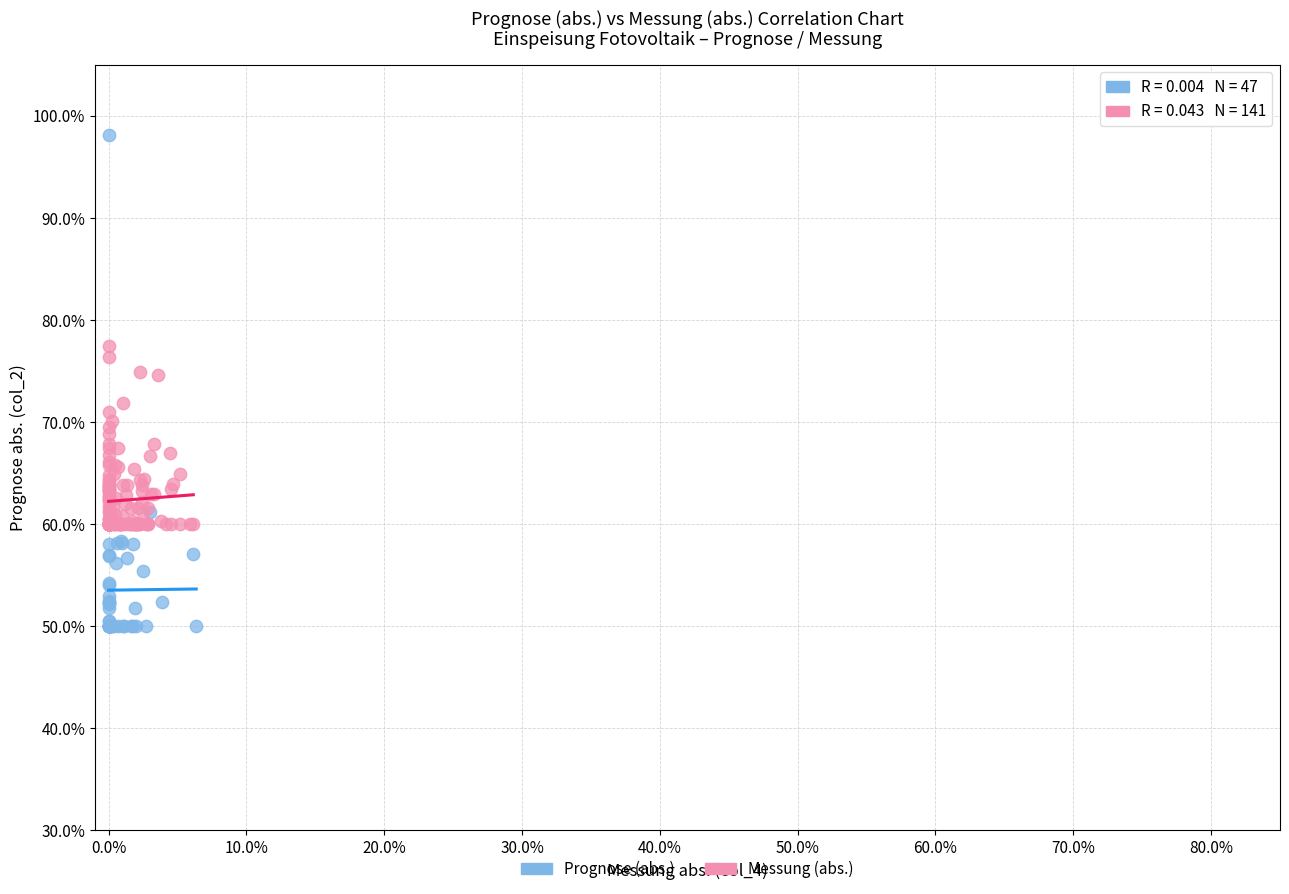

Which series contains the lowest Y value?

Prognose (abs.)